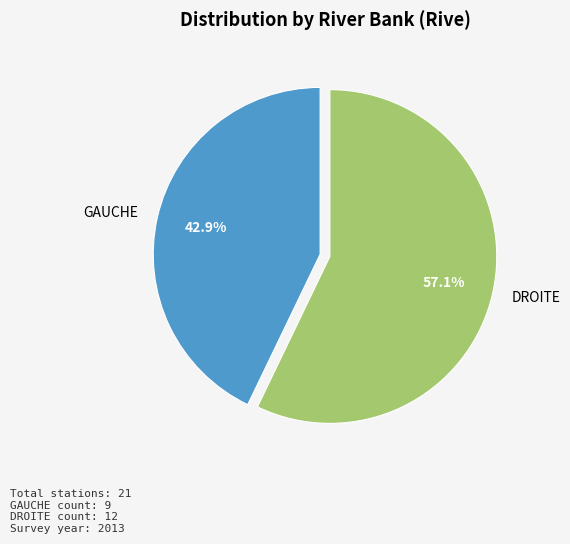

What is the ratio of the value at DROITE to the value at GAUCHE?

1.3